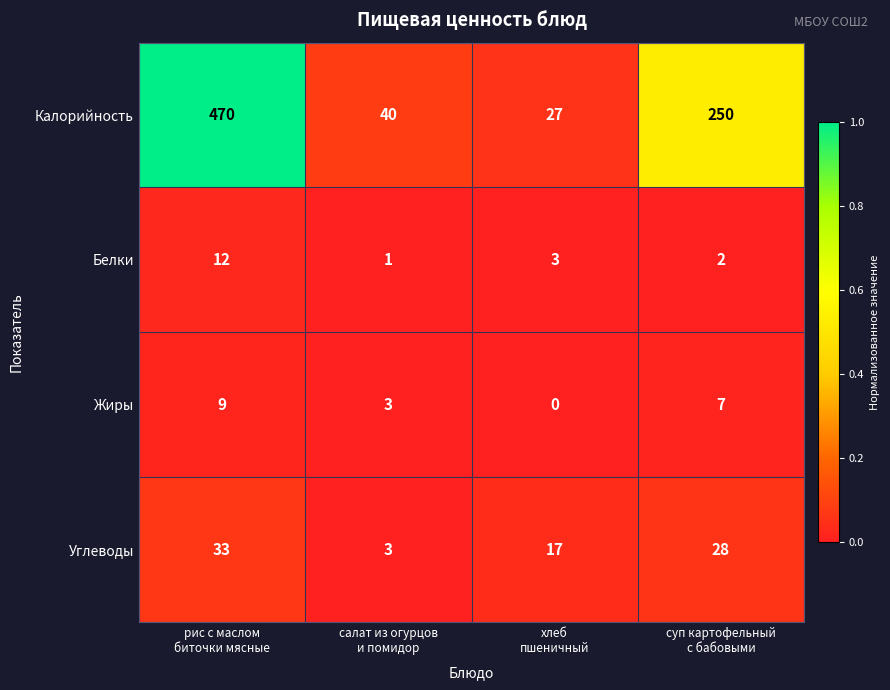

What is the total value across all series at суп картофельный
с бабовыми?

287